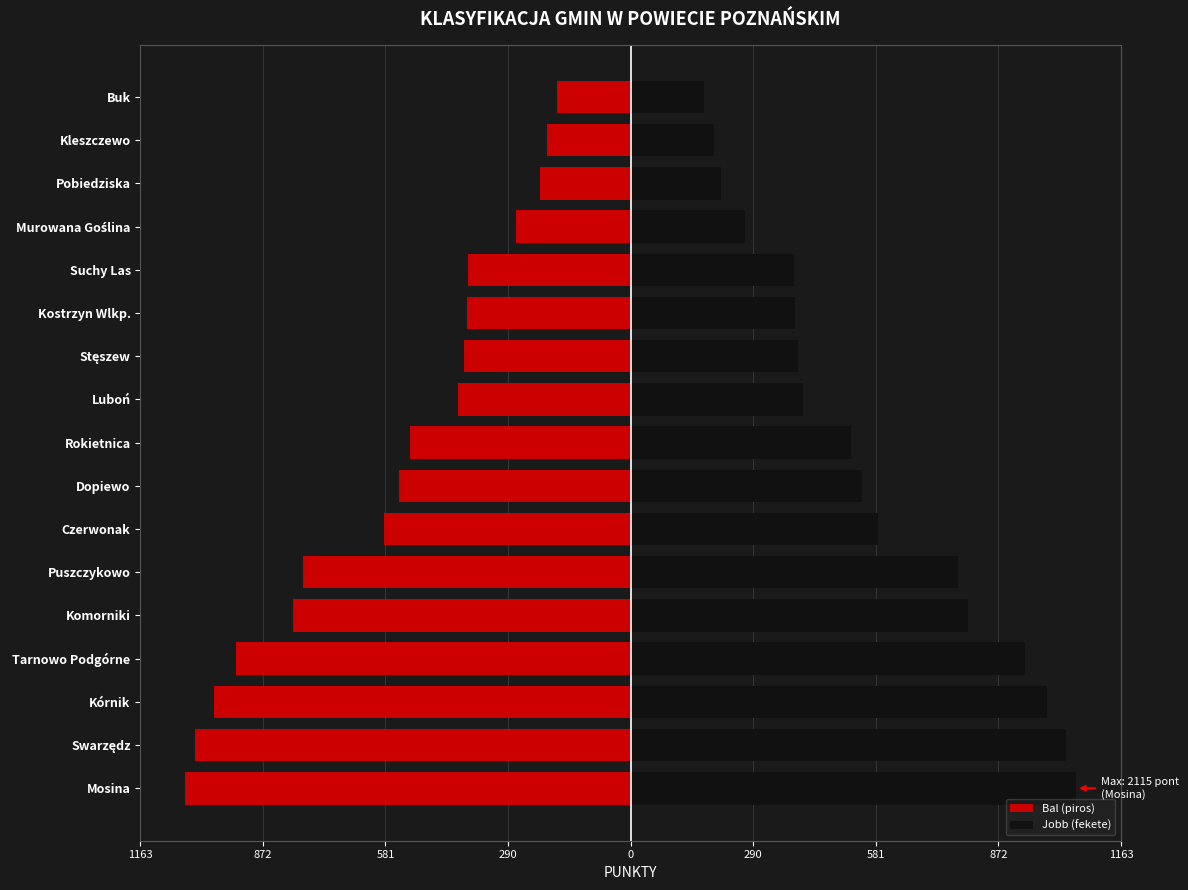

Which series changed the most between Kórnik and Buk?

Bal (piros)